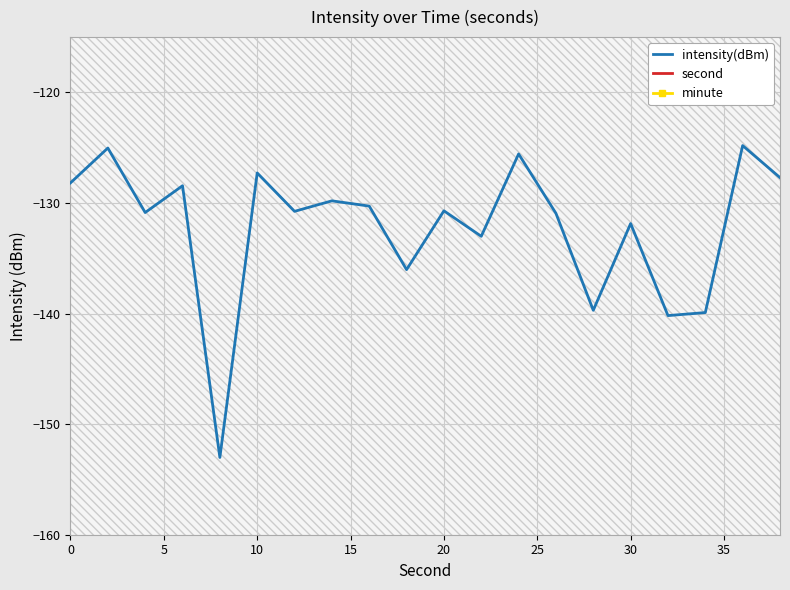

True or false: minute and intensity(dBm) intersect in this chart.

False